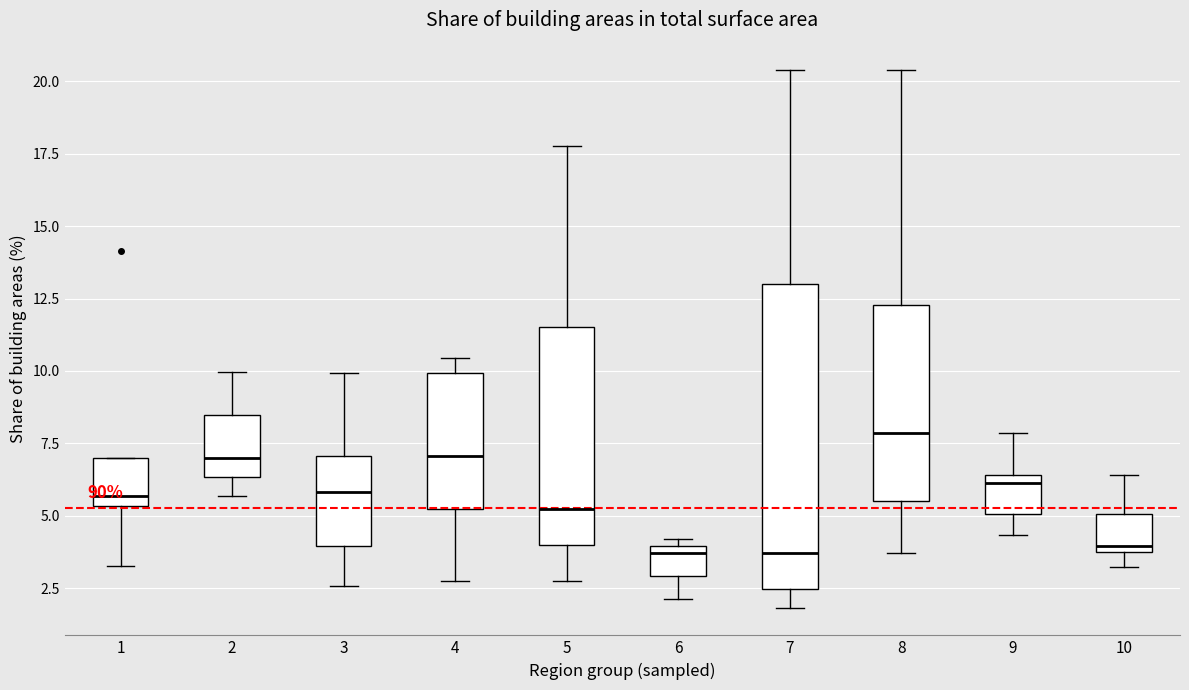

Reading left to right, transcribe this box plot: for each box, give where its median line is, the range the box spans, and where its two whiskers end, as read against the y-axis. The values are not printed on the chart, so give them approximately, as read against the axis.

1: median 5.5 (just above the box's lower edge), box 5.5 to 7.0, whiskers 3.5 to 7.0
2: median 7.0, box 6.5 to 8.5, whiskers 5.5 to 10.0
3: median 6.0, box 4.0 to 7.0, whiskers 2.5 to 10.0
4: median 7.0, box 5.0 to 10.0, whiskers 2.5 to 10.5
5: median 5.0, box 4.0 to 11.5, whiskers 2.5 to 18.0
6: median 3.5, box 3.0 to 4.0, whiskers 2.0 to 4.0 (just above the box's upper edge)
7: median 3.5, box 2.5 to 13.0, whiskers 2.0 to 20.5
8: median 8.0, box 5.5 to 12.5, whiskers 3.5 to 20.5
9: median 6.0, box 5.0 to 6.5, whiskers 4.5 to 8.0
10: median 4.0, box 3.5 to 5.0, whiskers 3.5 (just below the box's lower edge) to 6.5